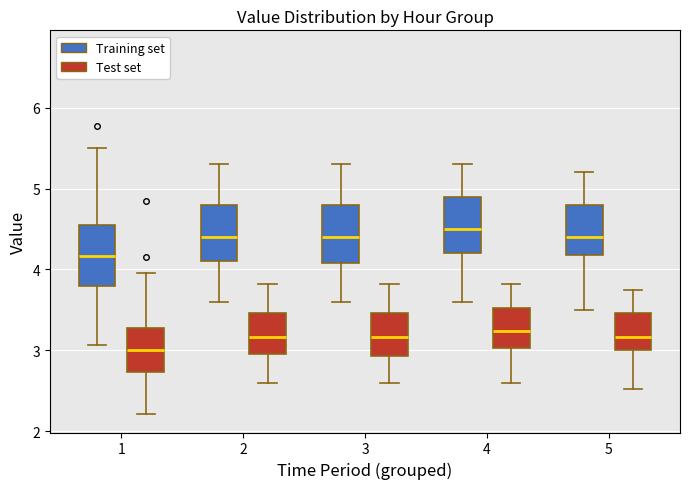

Where does the upper whisker of the box for 4 (Training set) end on the y-axis? The values are not printed on the chart, so give them approximately, as read against the axis.

5.3